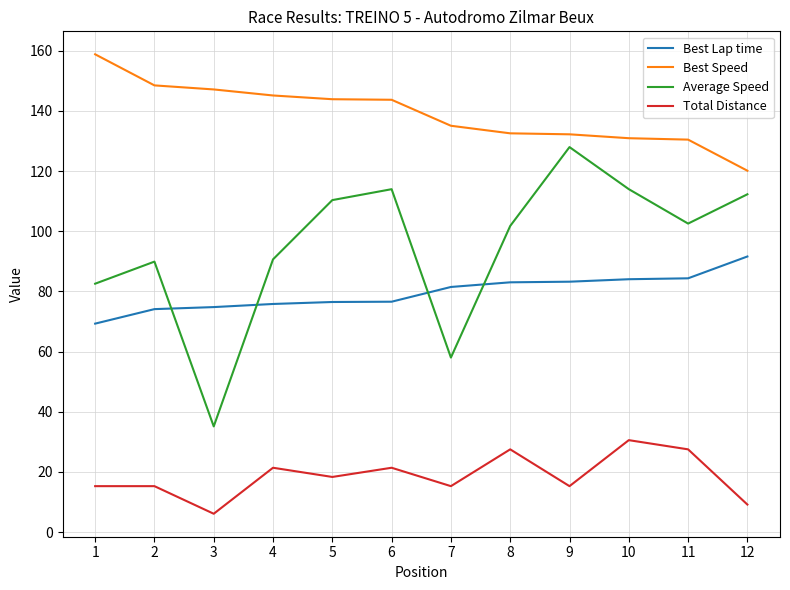

Rank the series by their maximum value, from highest to lowest.

Best Speed, Average Speed, Best Lap time, Total Distance